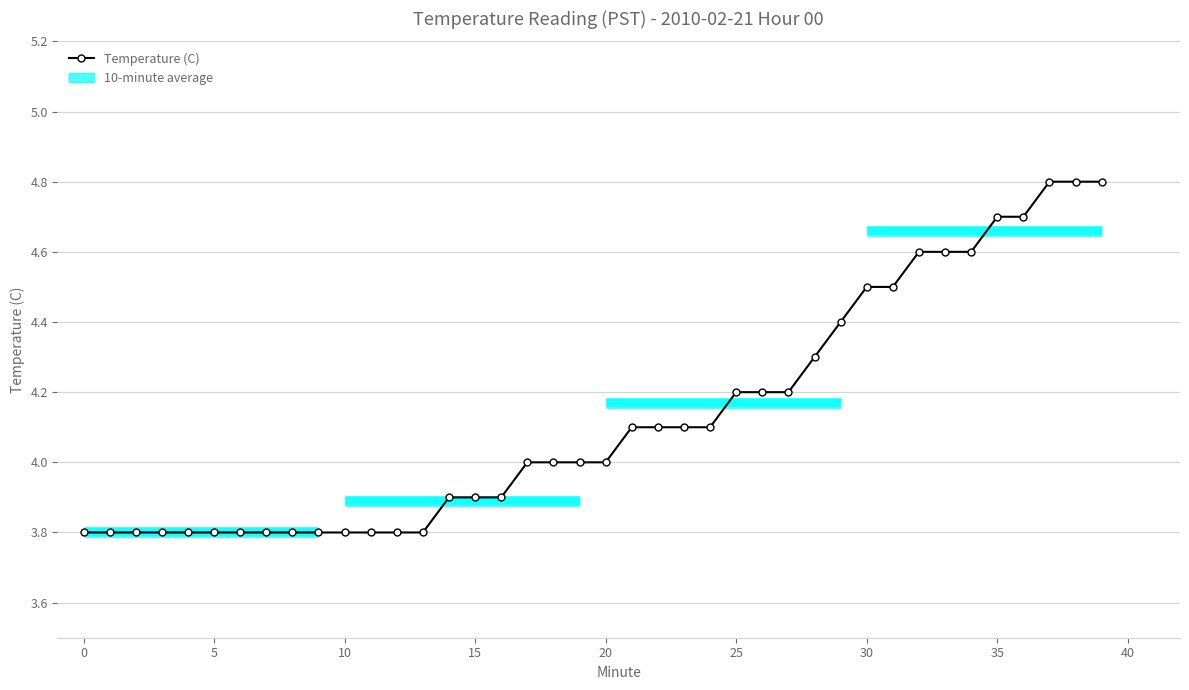

Read the value at 28.

4.3